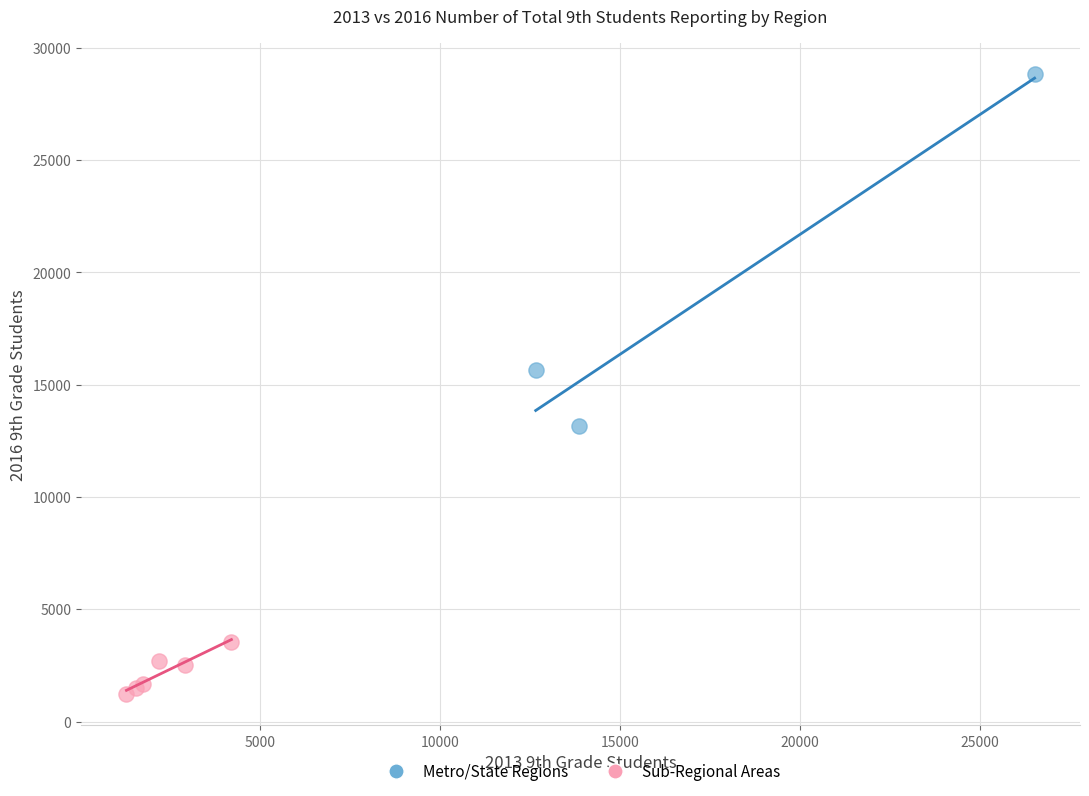

Which series contains the lowest Y value?

Sub-Regional Areas